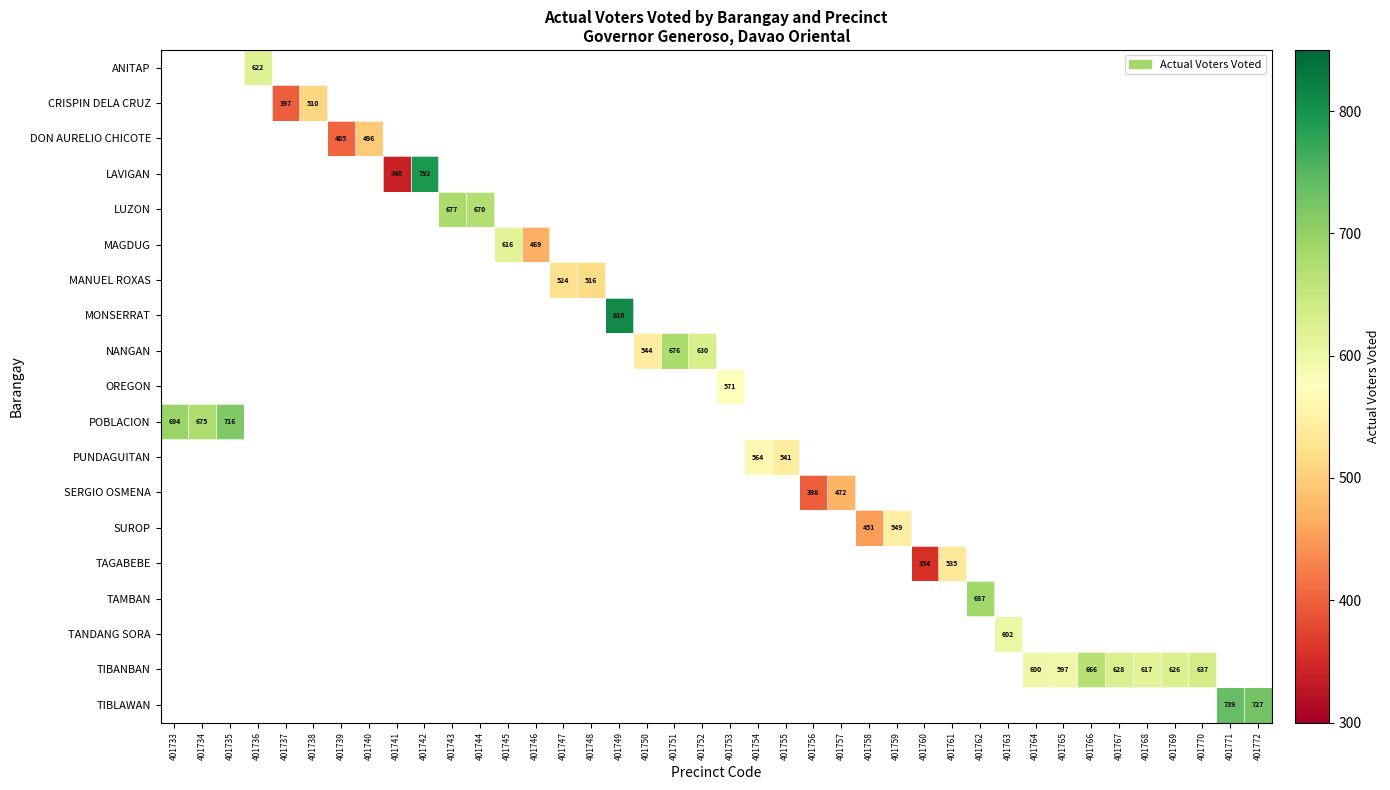

Is the value of TAMBAN at 401762 greater than the value of MAGDUG at 401746?

Yes